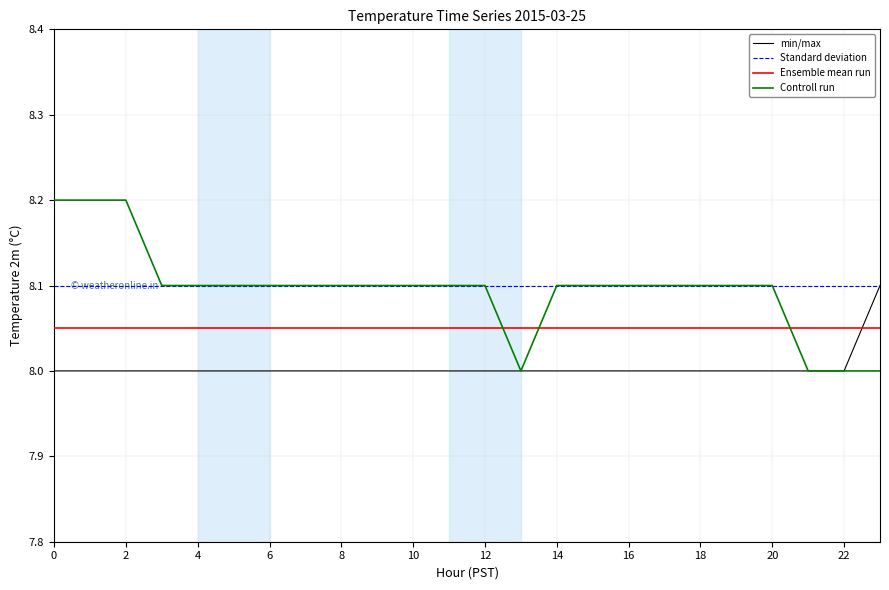

Does the chart have visible grid lines?

Yes